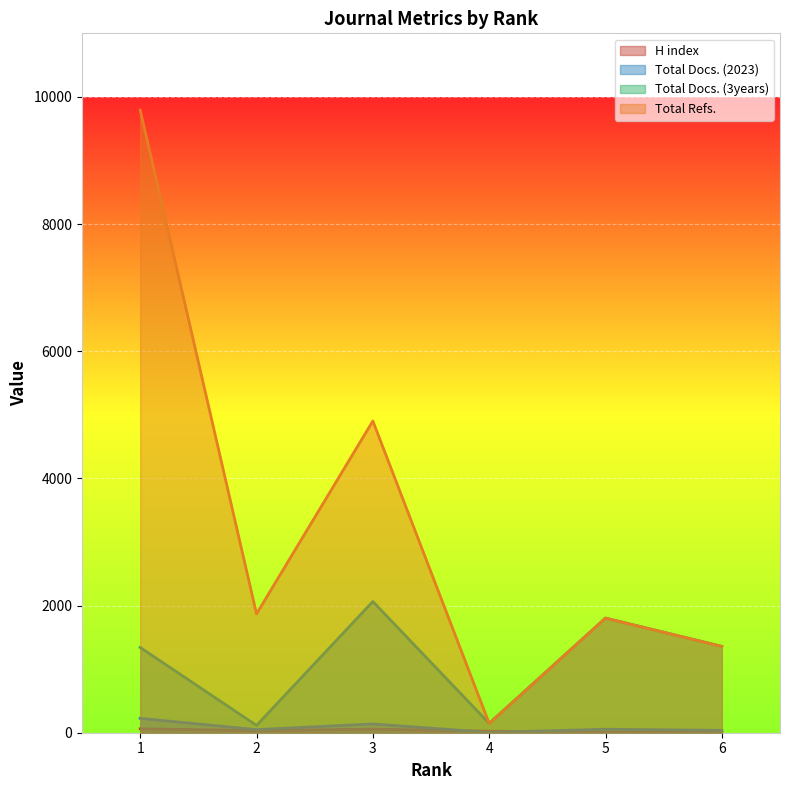

True or false: H index and Total Refs. intersect in this chart.

False